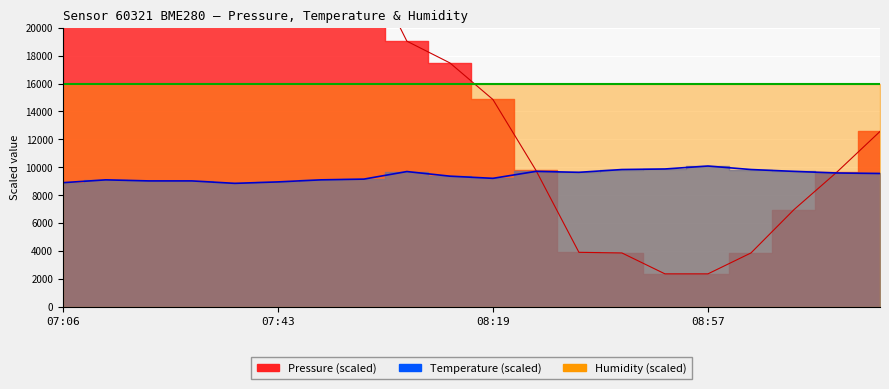

Which series changed the most between 07:43 and 14?

Pressure line